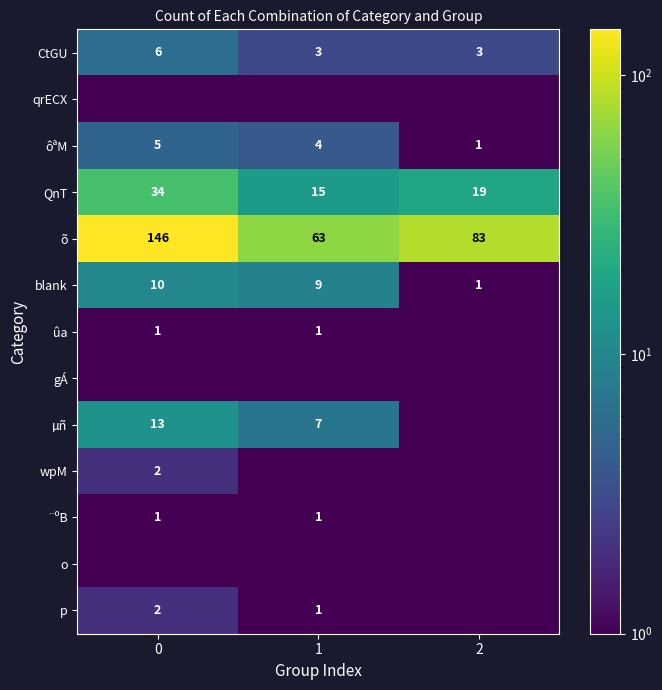

What is the average value of the blank series?

6.7